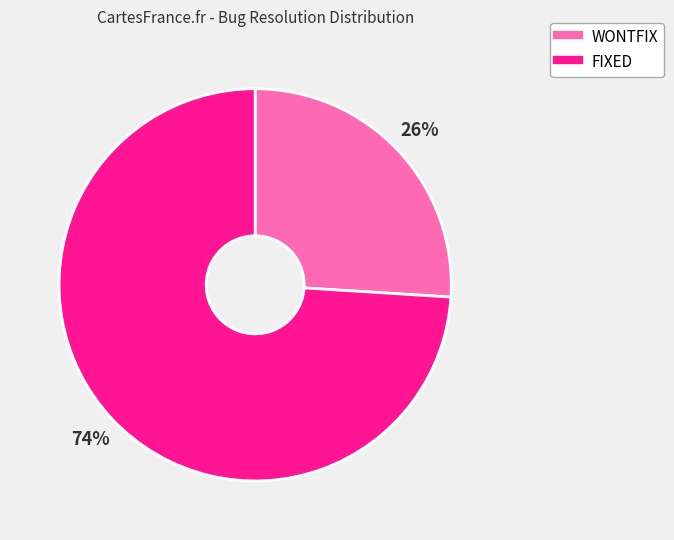

To the nearest percent, what is the average slice percentage?

50%